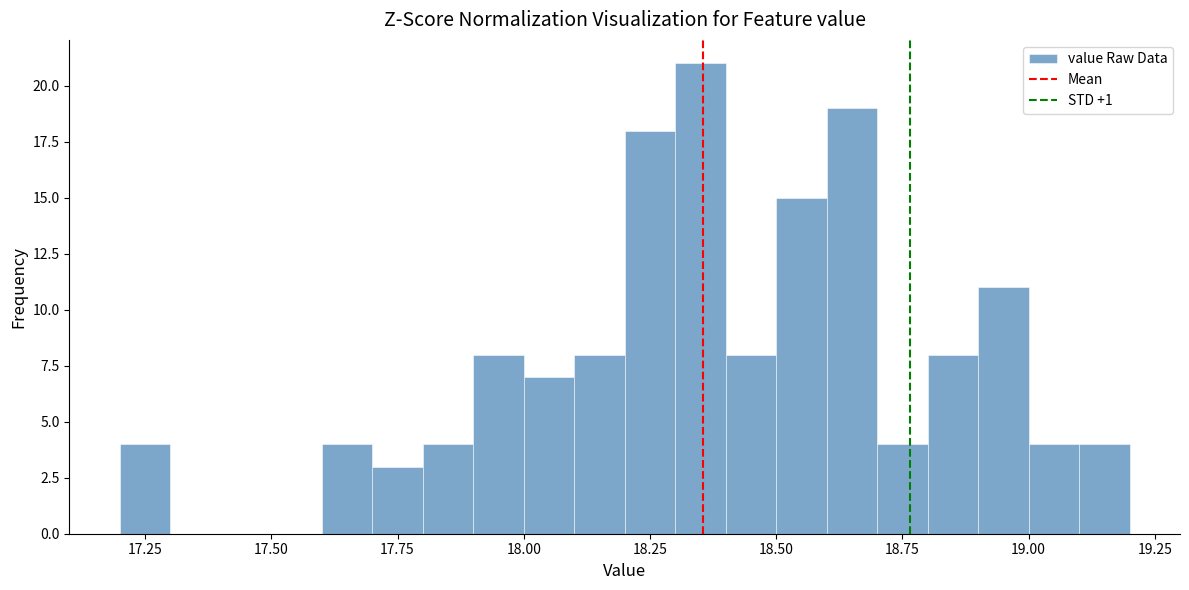

Read against the x-axis, roughly where is the centre of the tallest bar?

18.35